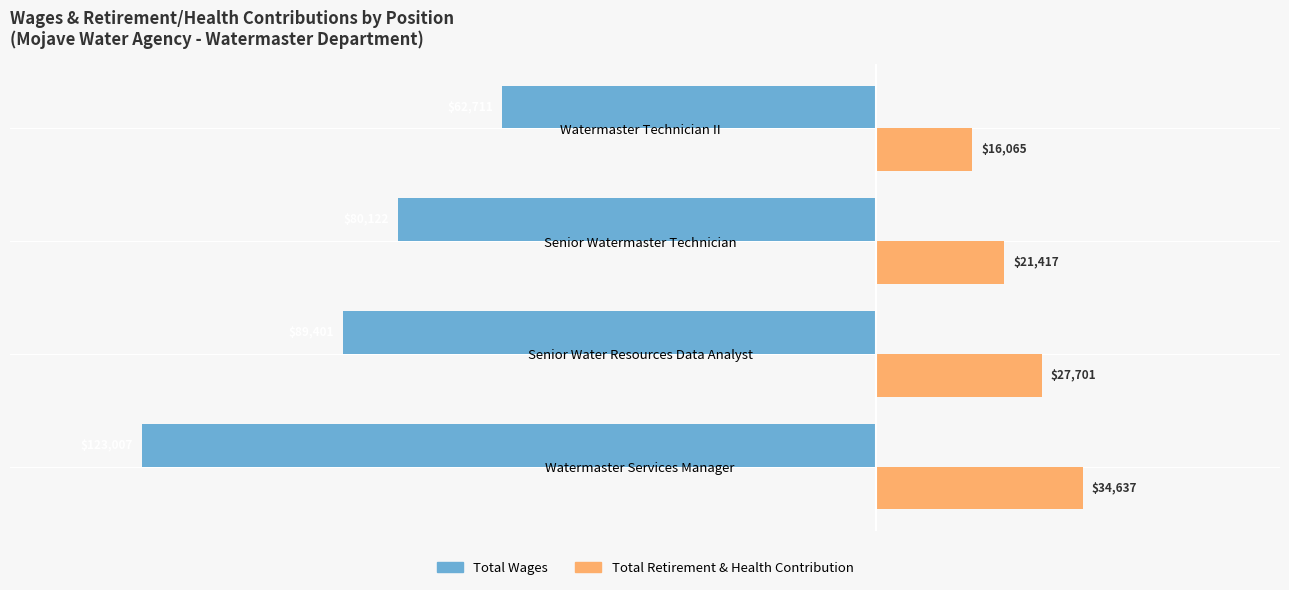

At which category is the sum across all series the highest?

Watermaster Technician II